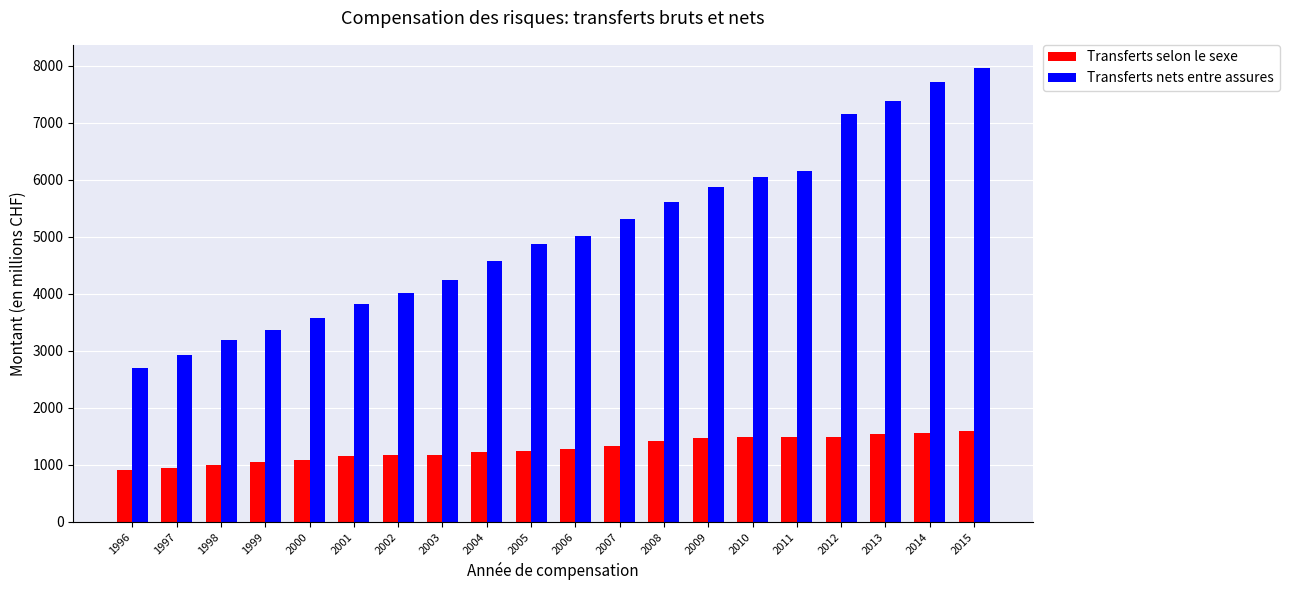

Which series changed the most between 1997 and 2009?

Transferts nets entre assures